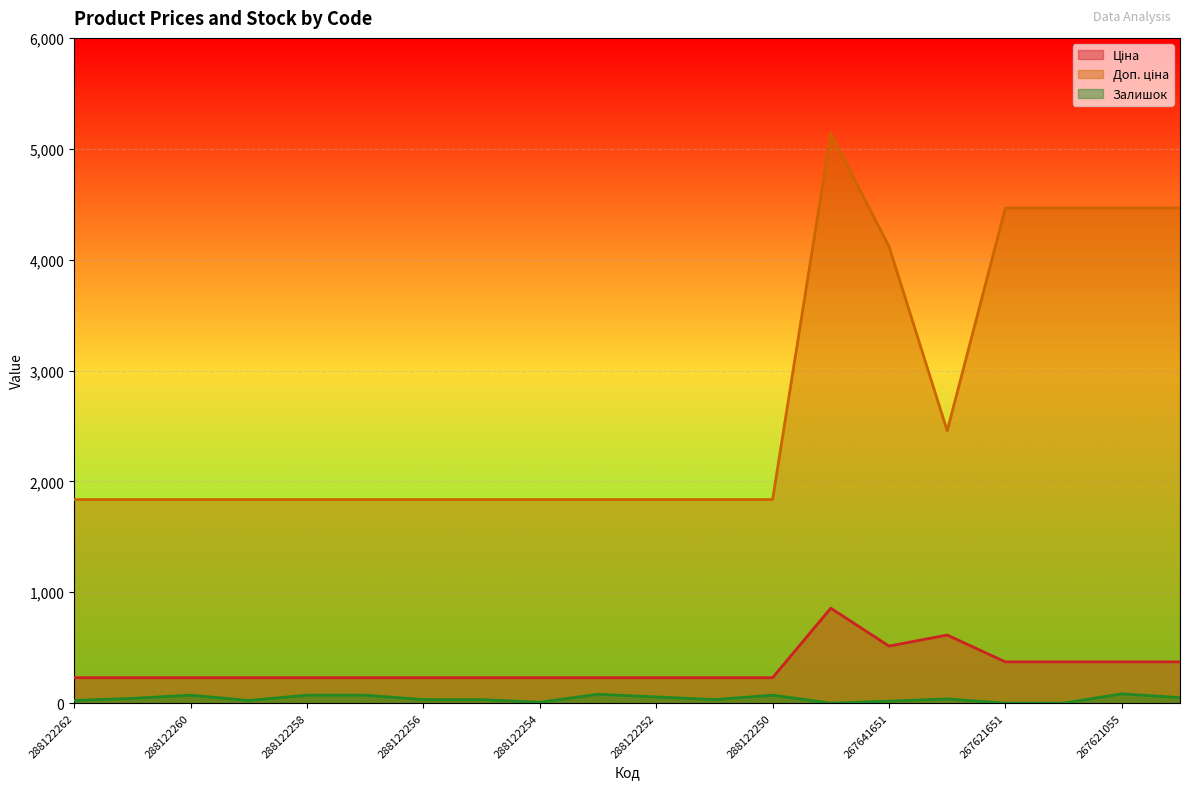

True or false: Ціна and Залишок cross at least once.

False